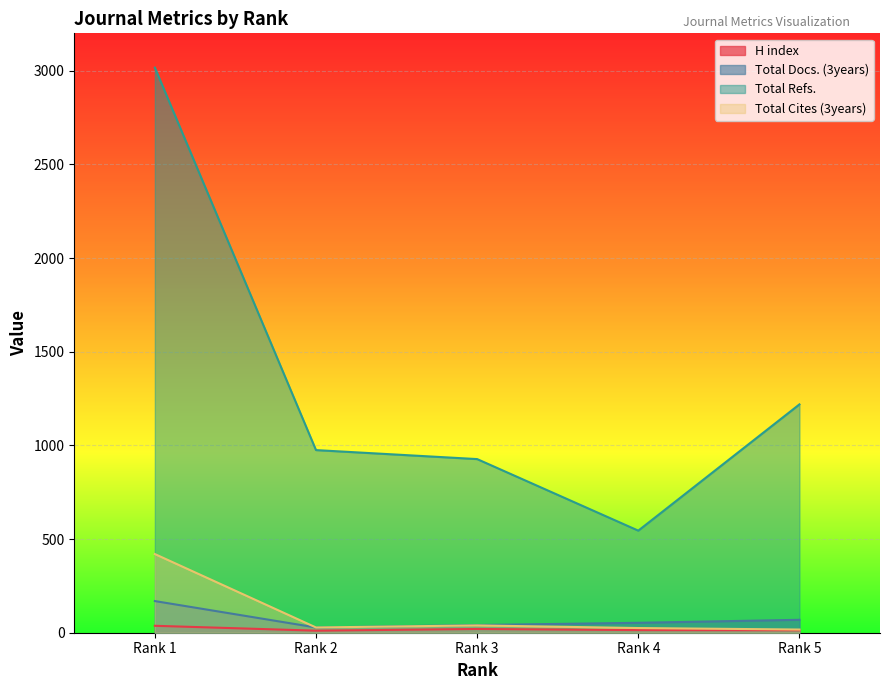

What is the difference between the H index values at Rank 1 and Rank 2?

26